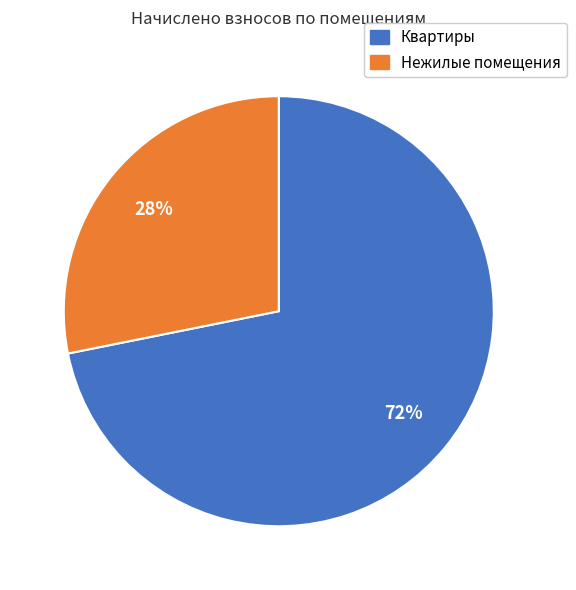

To the nearest percent, what is the average slice percentage?

50%